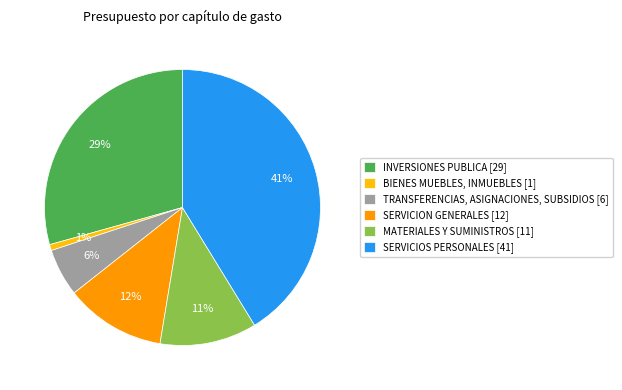

Which category has the smallest portion of the pie?

BIENES MUEBLES, INMUEBLES